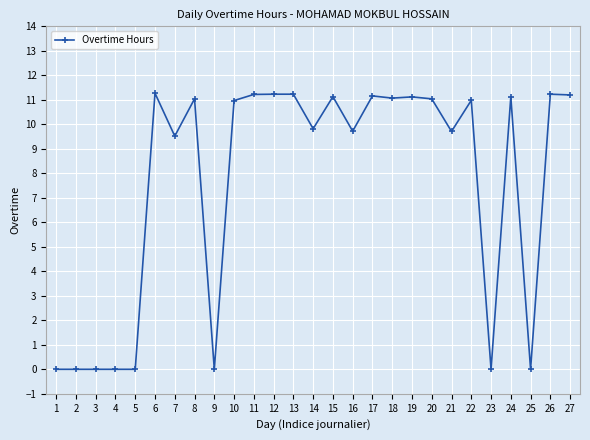

What is the difference between the second highest and second lowest values?

11.2